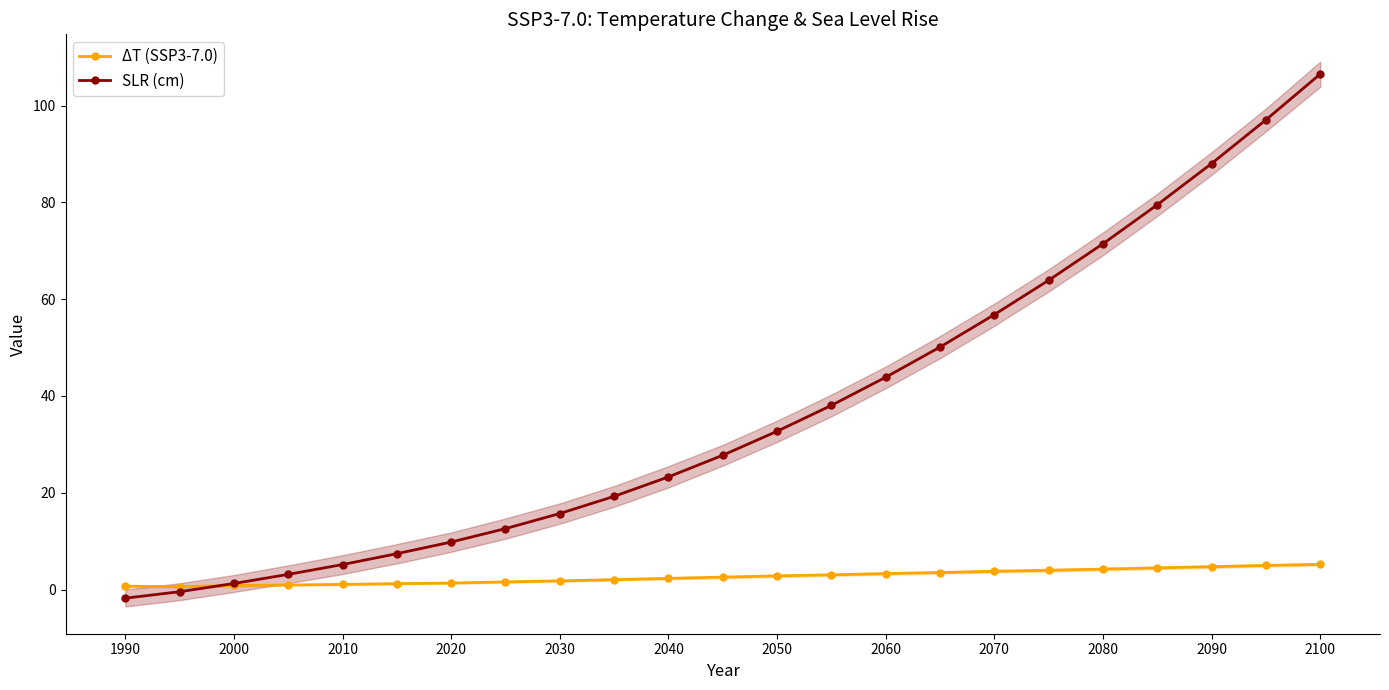

The value of SLR (cm) at 2010 is 5.2. True or false?

True